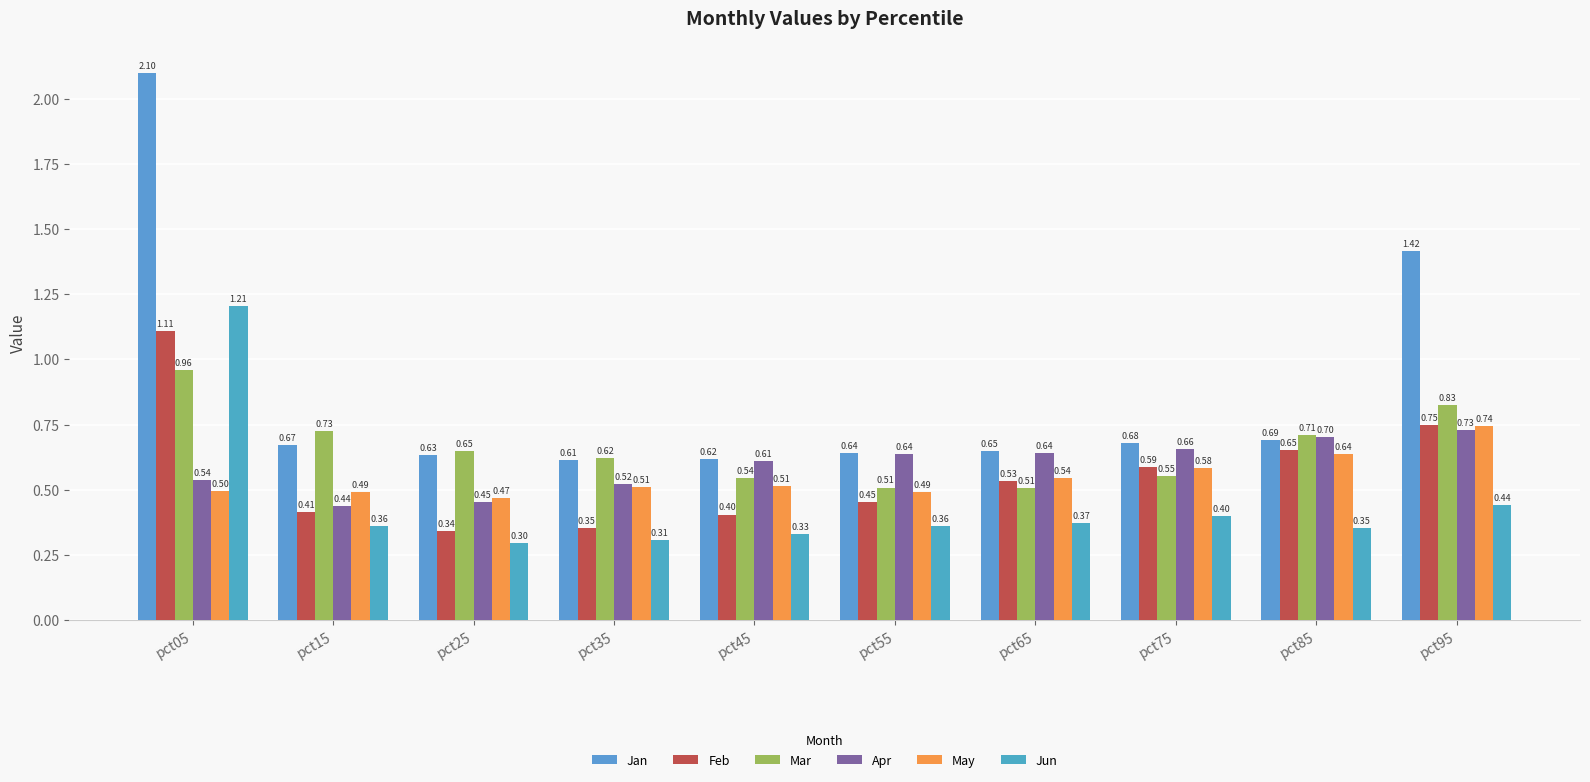

Count the number of data series in this chart.

6